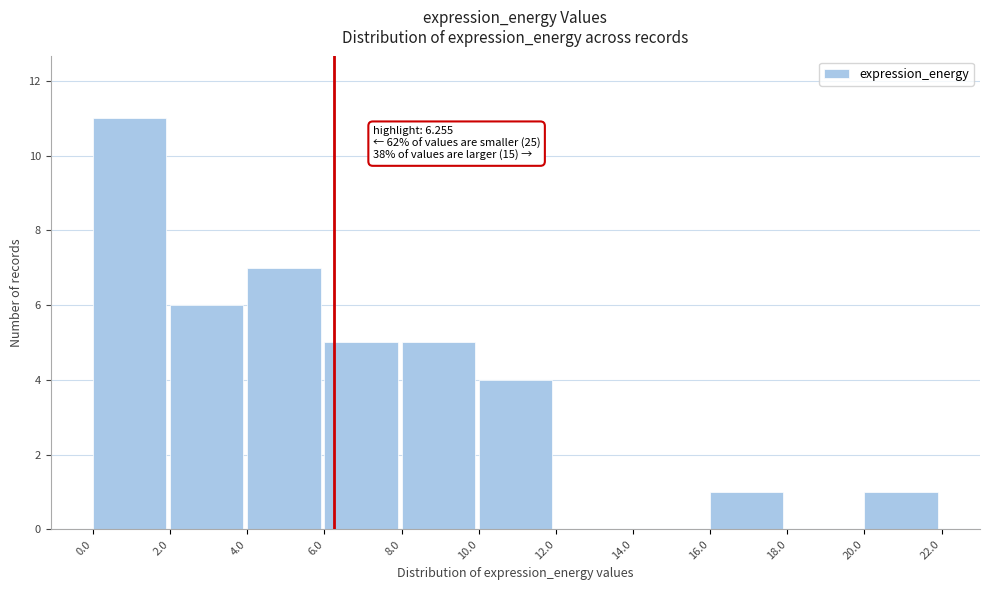

Which range on the x-axis has the tallest bar?

0.0 to 2.0